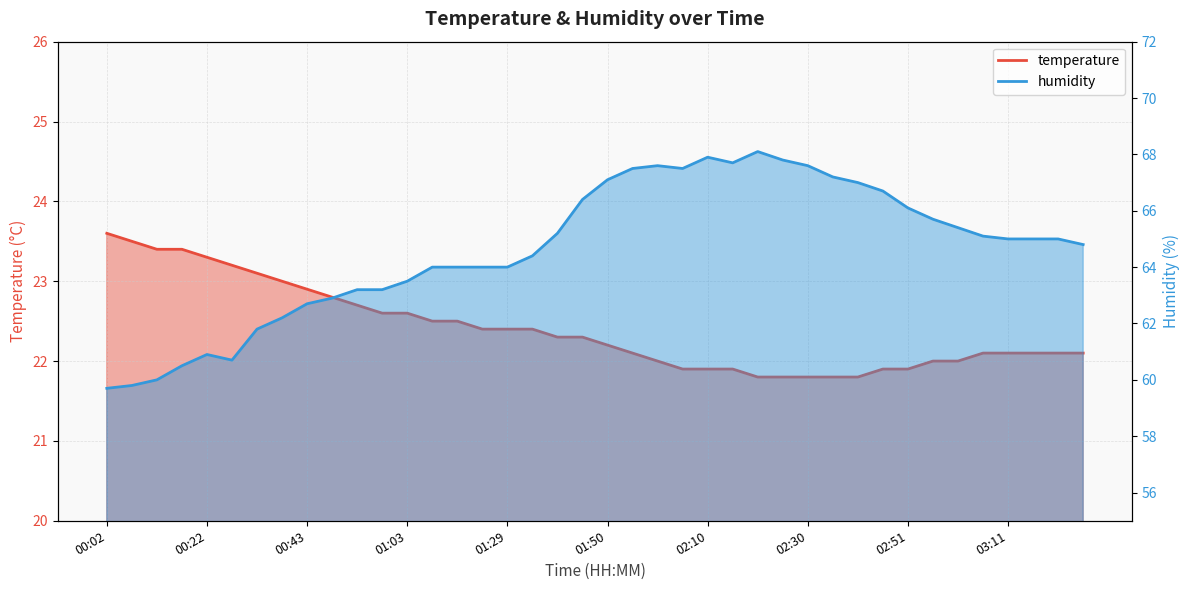

What are all the series names shown in the legend?

temperature, humidity